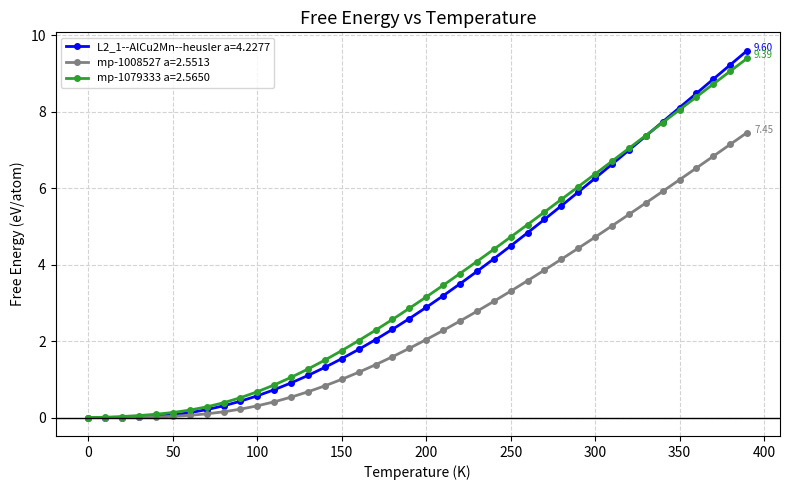

Which series has the widest spread of values?

L2_1--AlCu2Mn--heusler a=4.2277